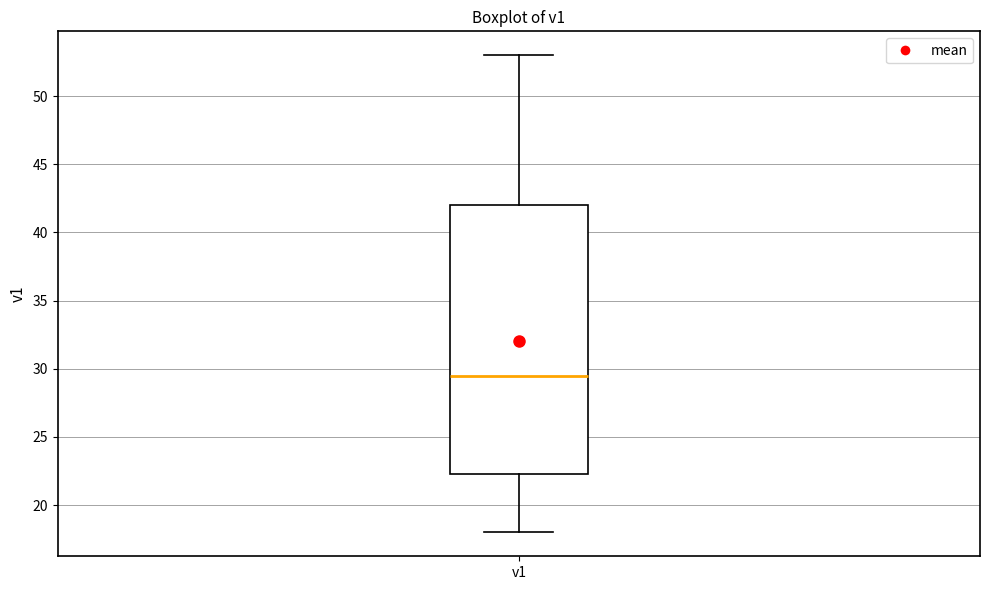

Read this box plot against the y-axis: the position of the median line, the range covered by the box, and the ends of both whiskers. The values are not printed on the chart, so give them approximately, as read against the axis.

median 29.5, box 22.5 to 42.0, whiskers 18.0 to 53.0